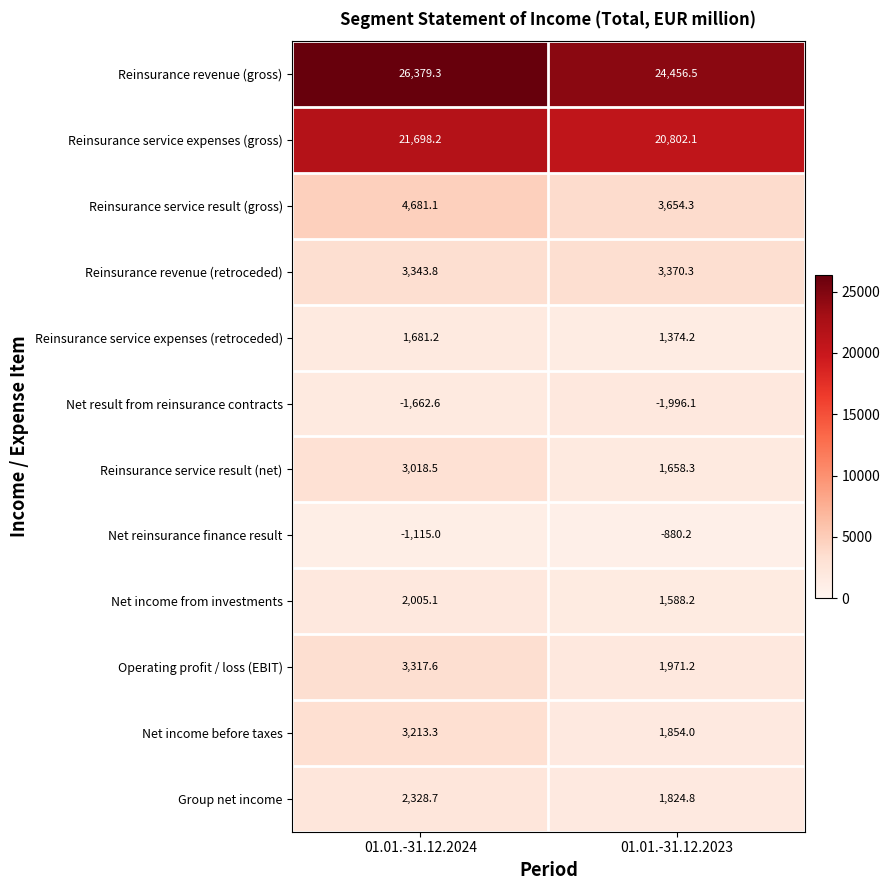

Reading left to right, extract all data points from this chart.

Reinsurance revenue (gross): 01.01.-31.12.2024=26379.3	01.01.-31.12.2023=24456.5
Reinsurance service expenses (gross): 01.01.-31.12.2024=21698.2	01.01.-31.12.2023=20802.1
Reinsurance service result (gross): 01.01.-31.12.2024=4681.1	01.01.-31.12.2023=3654.3
Reinsurance revenue (retroceded): 01.01.-31.12.2024=3343.8	01.01.-31.12.2023=3370.3
Reinsurance service expenses (retroceded): 01.01.-31.12.2024=1681.2	01.01.-31.12.2023=1374.2
Net result from reinsurance contracts: 01.01.-31.12.2024=-1662.6	01.01.-31.12.2023=-1996.1
Reinsurance service result (net): 01.01.-31.12.2024=3018.5	01.01.-31.12.2023=1658.3
Net reinsurance finance result: 01.01.-31.12.2024=-1115.0	01.01.-31.12.2023=-880.2
Net income from investments: 01.01.-31.12.2024=2005.1	01.01.-31.12.2023=1588.2
Operating profit / loss (EBIT): 01.01.-31.12.2024=3317.6	01.01.-31.12.2023=1971.2
Net income before taxes: 01.01.-31.12.2024=3213.3	01.01.-31.12.2023=1854.0
Group net income: 01.01.-31.12.2024=2328.7	01.01.-31.12.2023=1824.8